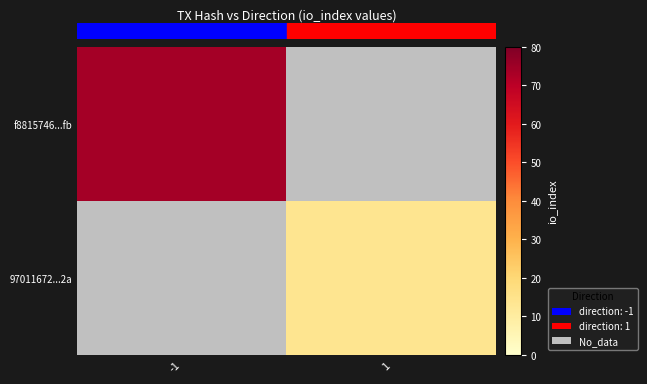

The value of 97011672...2a at 1 is 14.0. True or false?

True